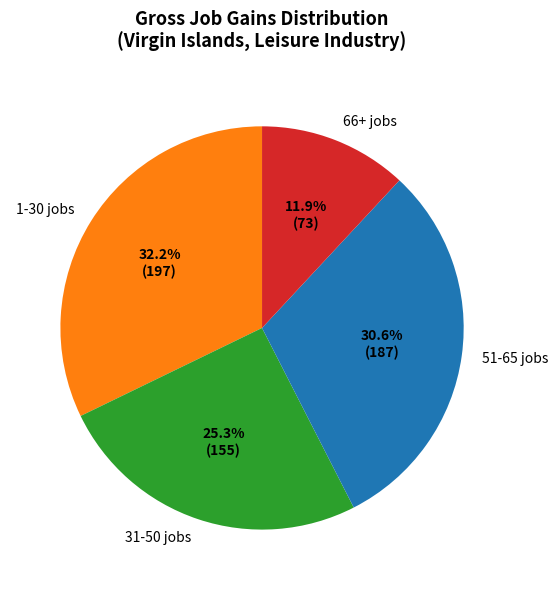

What is the smallest slice in the pie chart?

66+ jobs